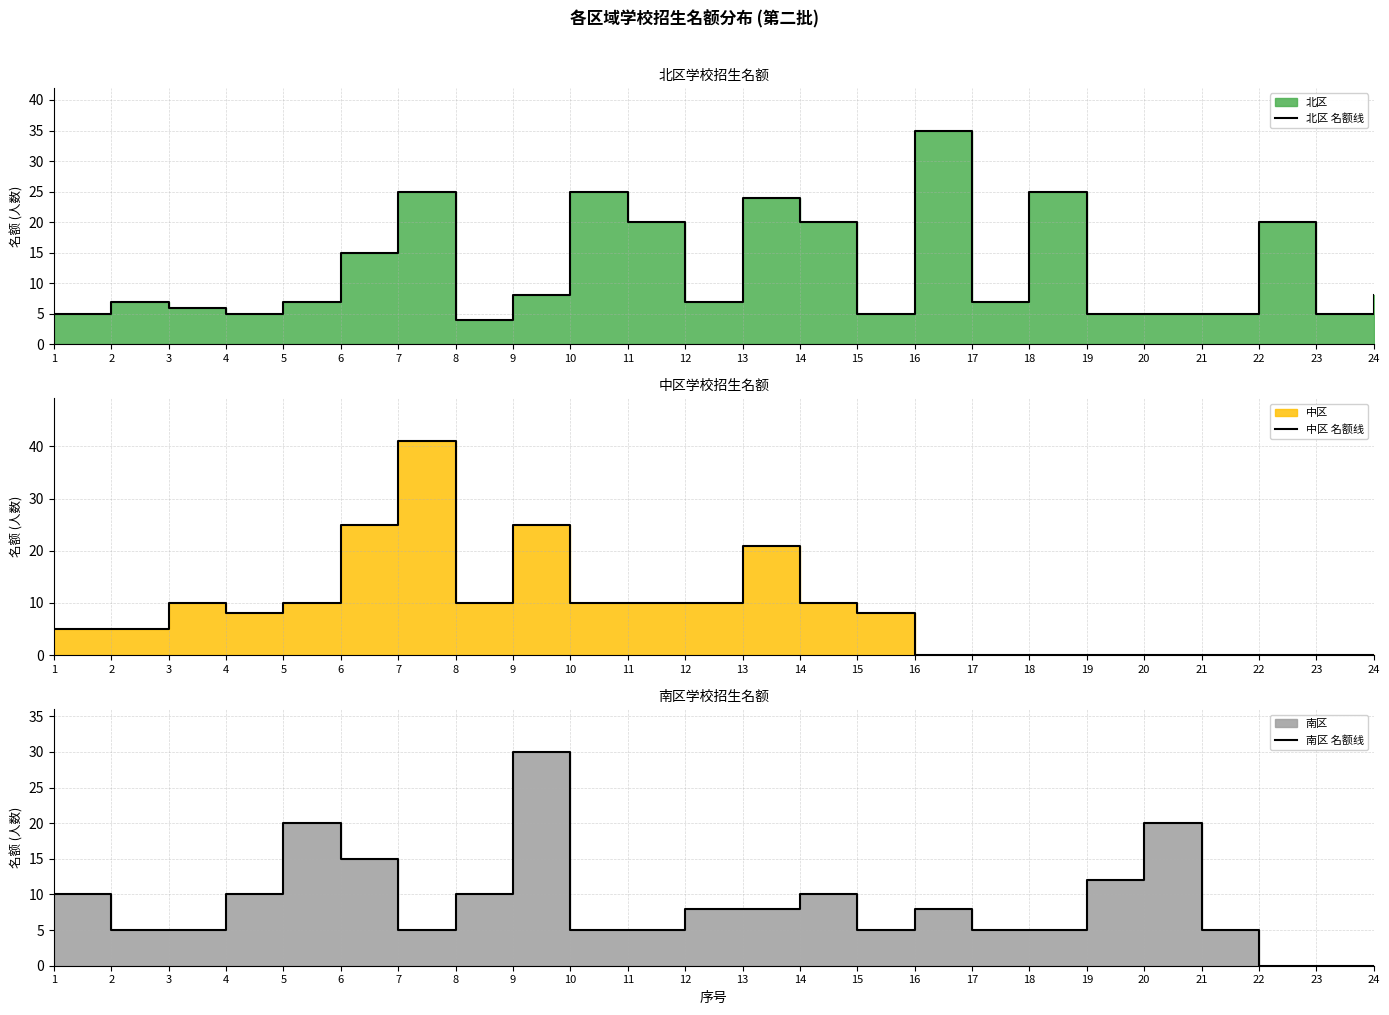

What is the sum of all 中区 名额线 values?

208